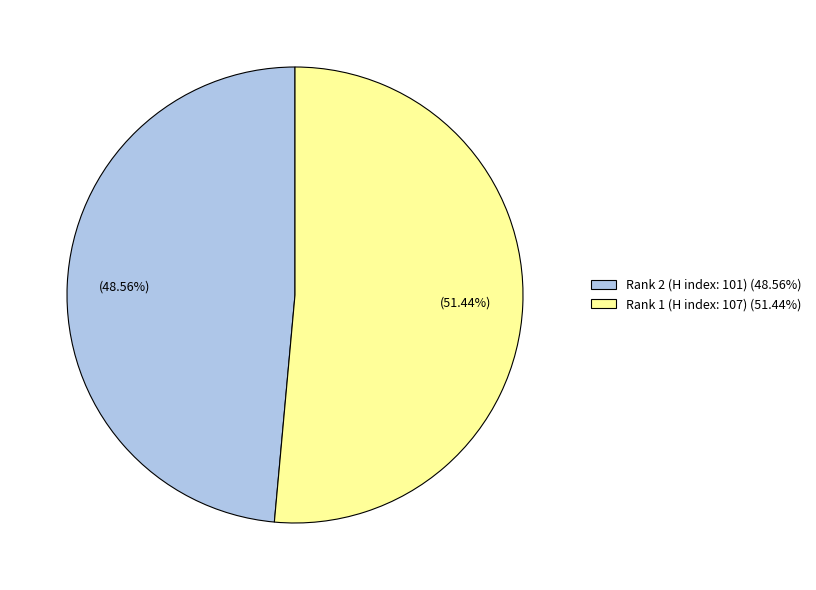

To the nearest percent, what is the difference between the largest and smallest slice percentages?

3%